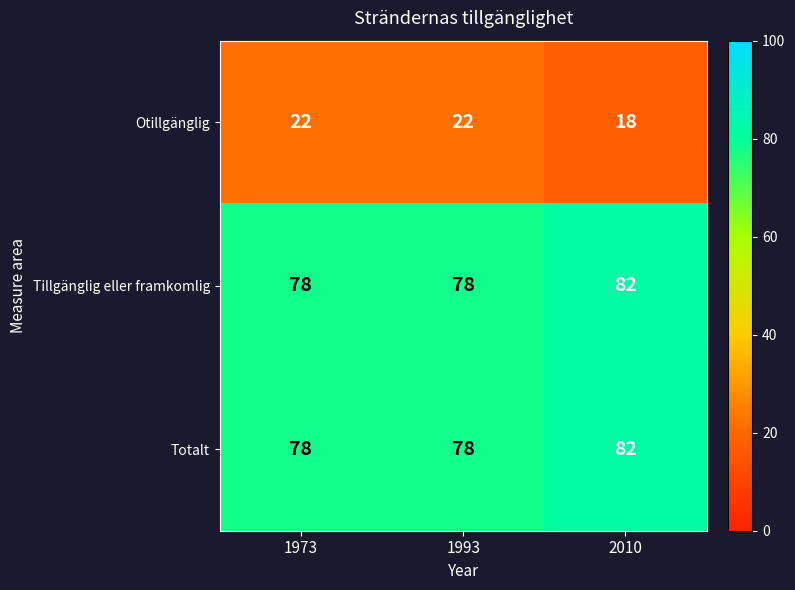

At which category is the sum across all series the highest?

2010